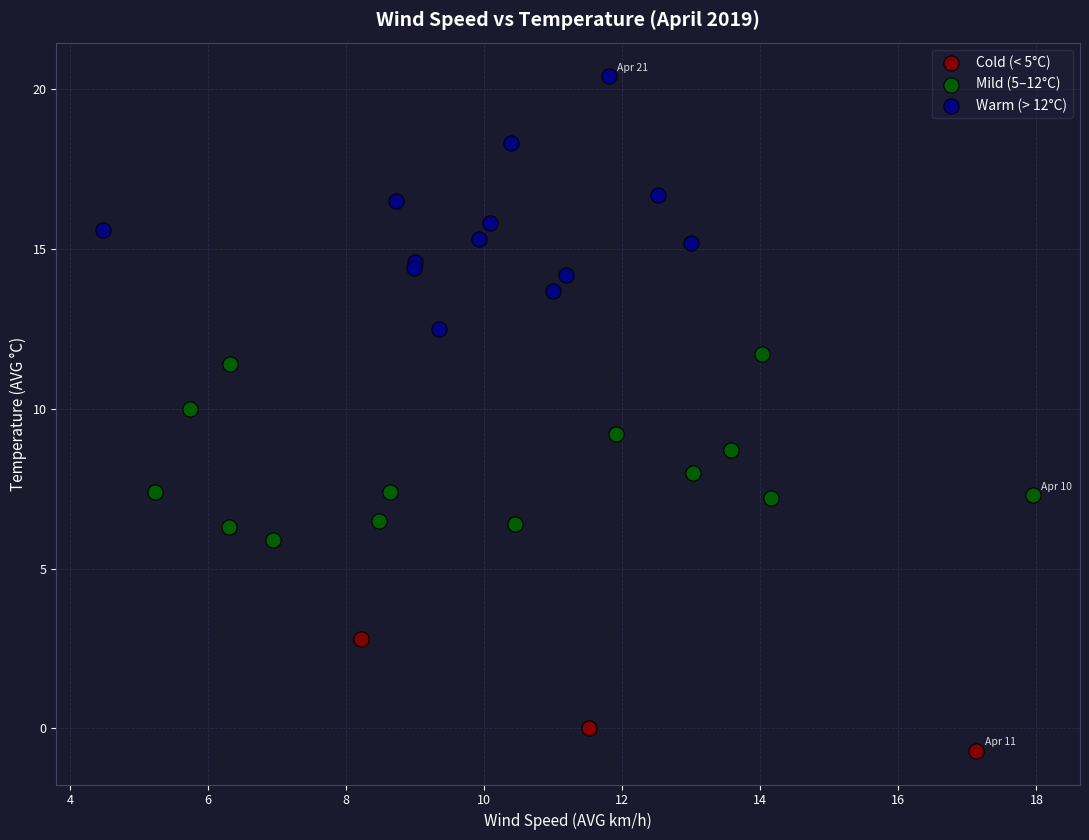

Which series reaches the minimum Y coordinate?

Cold (< 5°C)